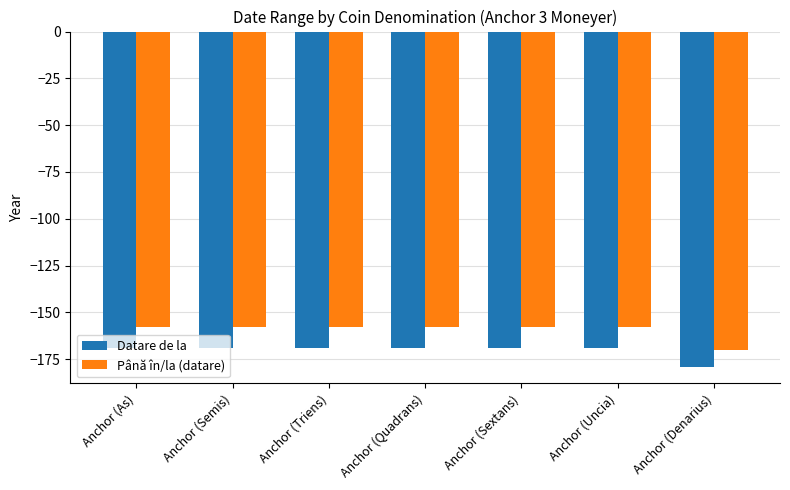

What is the sum of all Până în/la (datare) values?

-1118